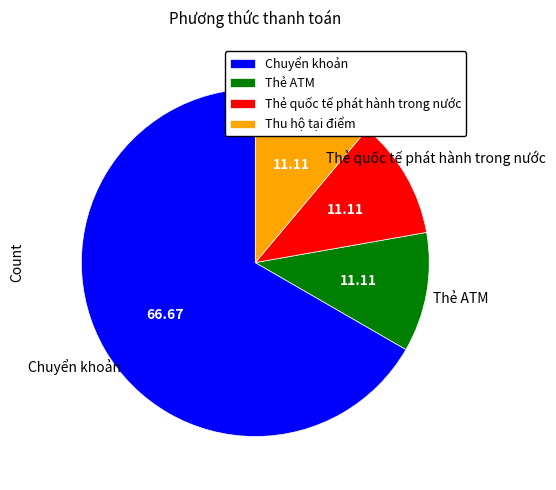

Between Thẻ ATM and Chuyển khoản, which is larger?

Chuyển khoản